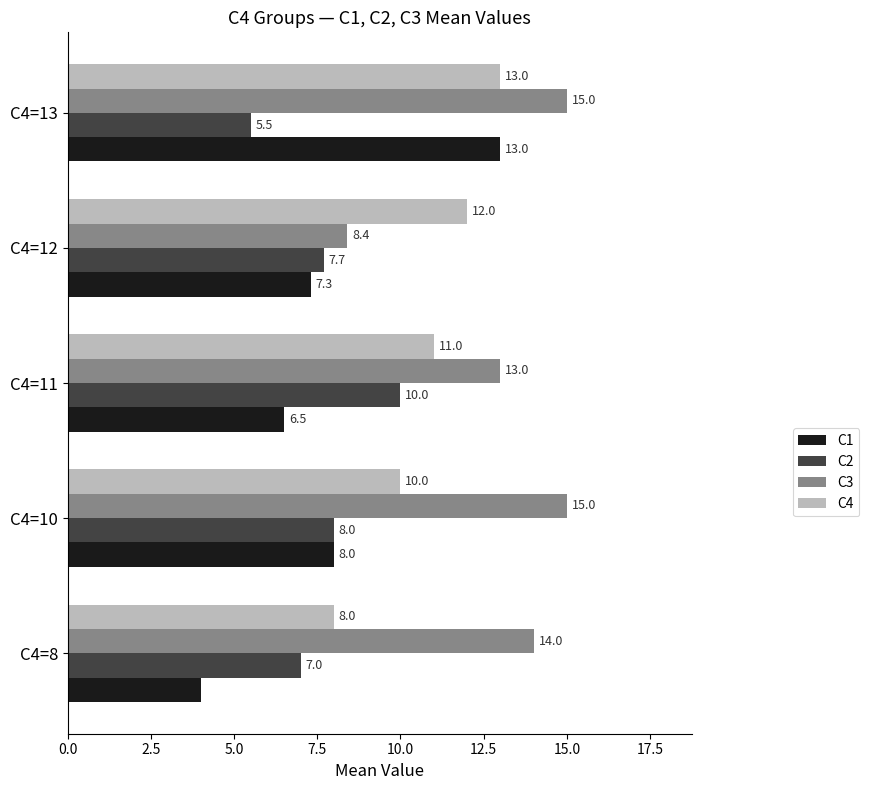

How many values in the C3 series are below 14?

2